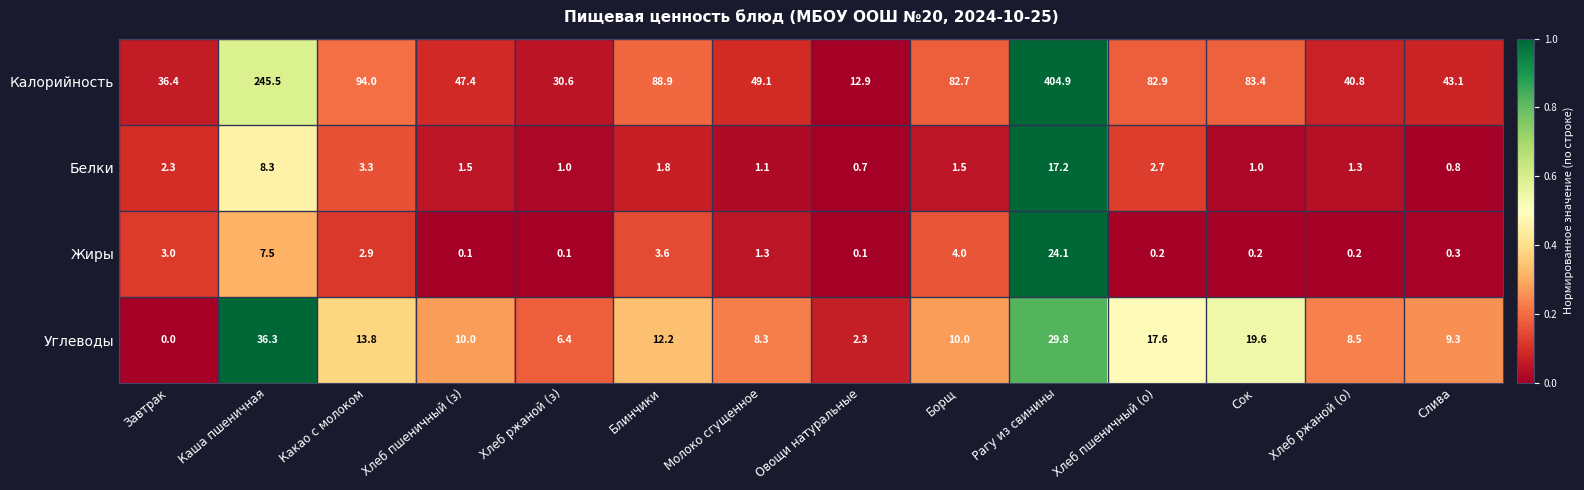

What value does the Белки series have at Блинчики?

1.8